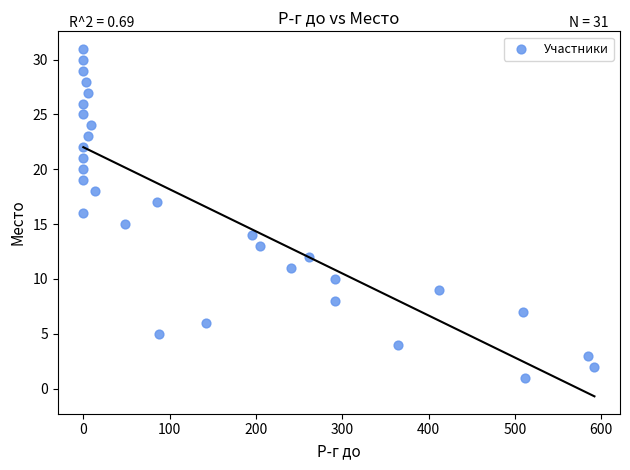

What is the range of X values (max minus min)?

592